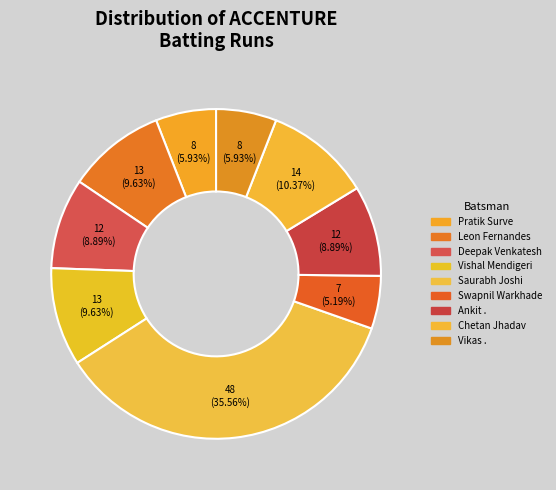

Does any single category account for the majority?

No